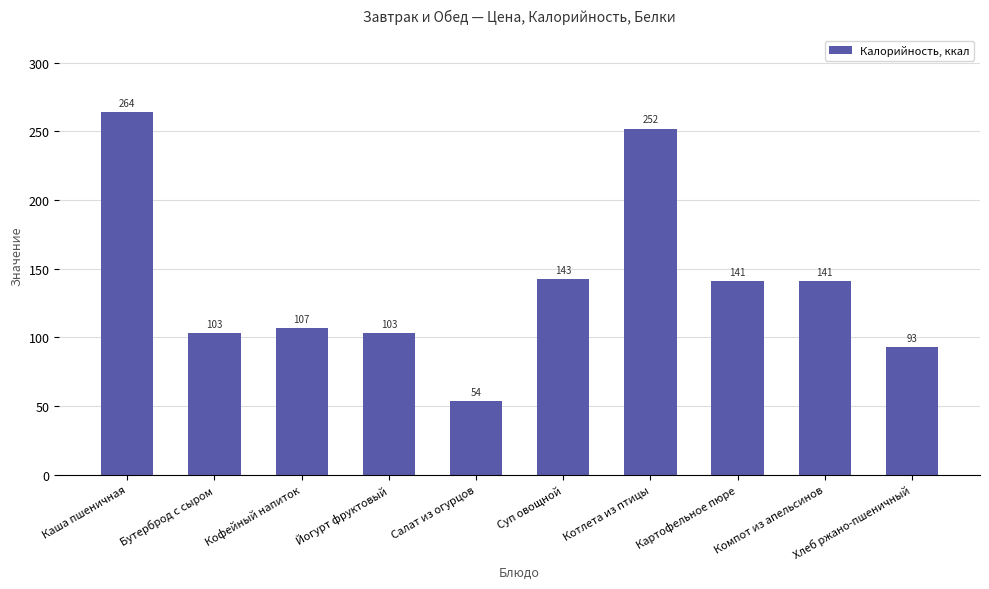

What is the sum of all values?

1400.1